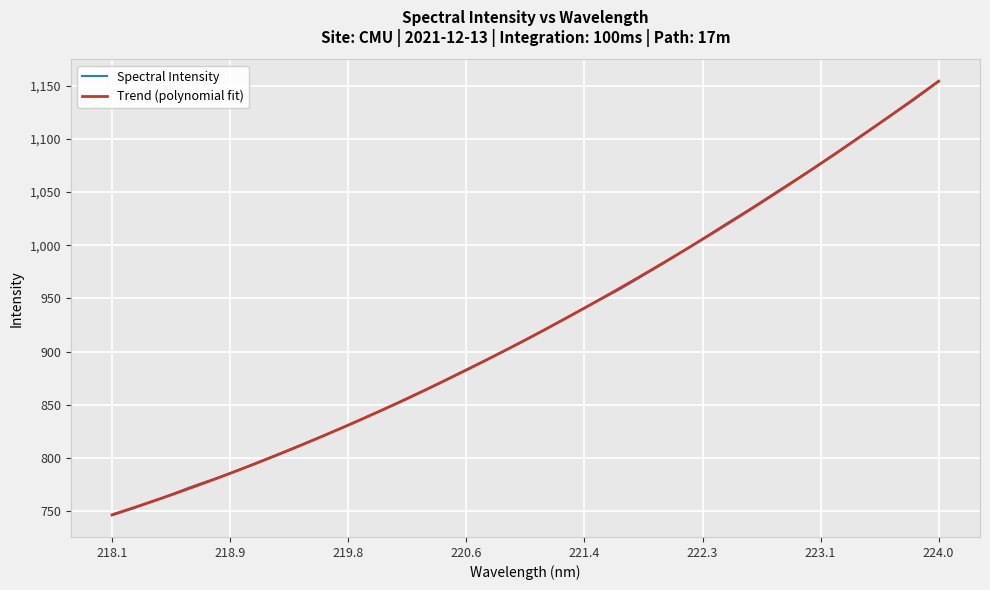

Rank the categories by value from highest to lowest.

223.9802, 223.7895, 223.5987, 223.408, 223.2172, 223.0264, 222.8355, 222.6447, 222.4538, 222.263, 222.0721, 221.8812, 221.6902, 221.4993, 221.3083, 221.1174, 220.9264, 220.7354, 220.5444, 220.3533, 220.1623, 219.9712, 219.7801, 219.589, 219.3979, 219.2067, 219.0156, 218.8244, 218.6332, 218.442, 218.2508, 218.0596